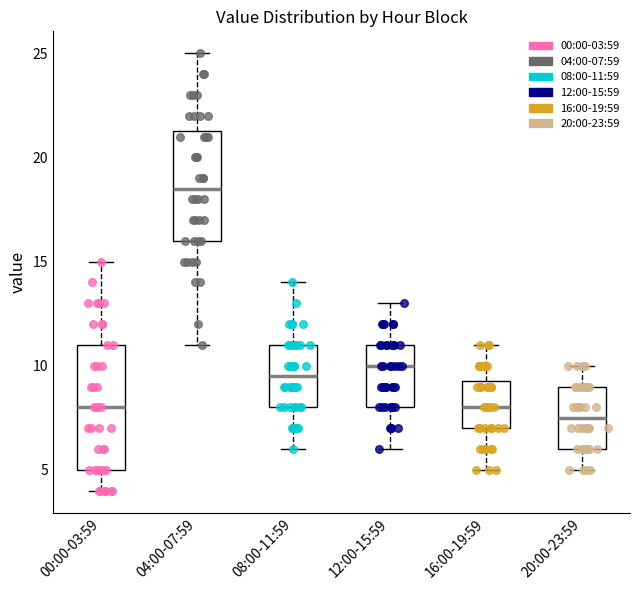

Reading left to right, read every box against the y-axis: the position of its median line, the range the box covers, and the ends of its whiskers. The values are not printed on the chart, so give them approximately, as read against the axis.

00:00-03:59: median 8.0, box 5.0 to 11.0, whiskers 4.0 to 15.0
04:00-07:59: median 18.5, box 16.0 to 21.5, whiskers 11.0 to 25.0
08:00-11:59: median 9.5, box 8.0 to 11.0, whiskers 6.0 to 14.0
12:00-15:59: median 10.0, box 8.0 to 11.0, whiskers 6.0 to 13.0
16:00-19:59: median 8.0, box 7.0 to 9.5, whiskers 5.0 to 11.0
20:00-23:59: median 7.5, box 6.0 to 9.0, whiskers 5.0 to 10.0